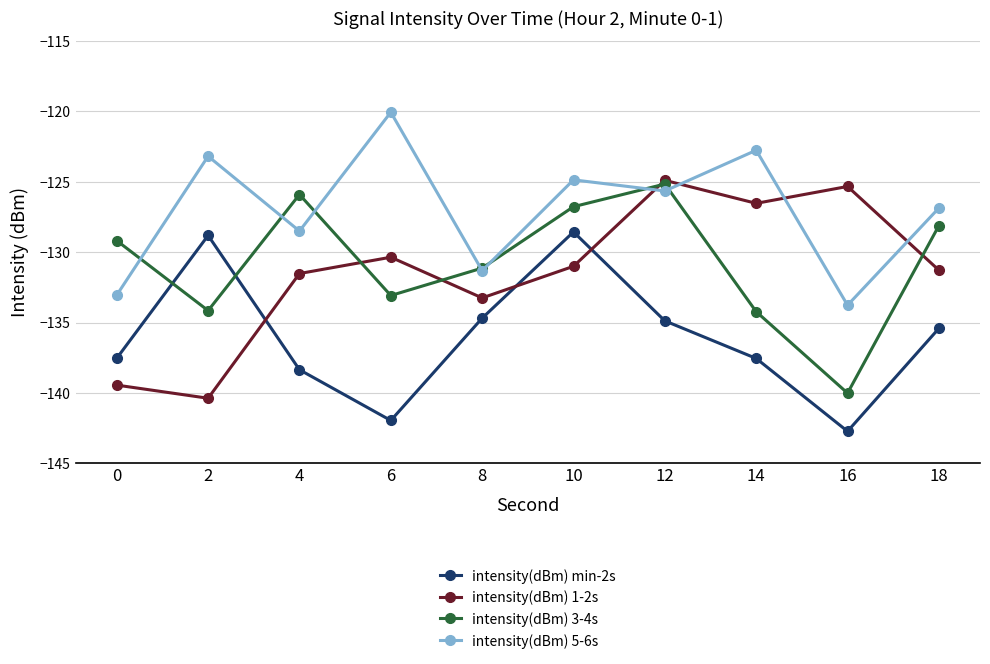

True or false: intensity(dBm) min-2s has more than 0 interior local peaks.

True